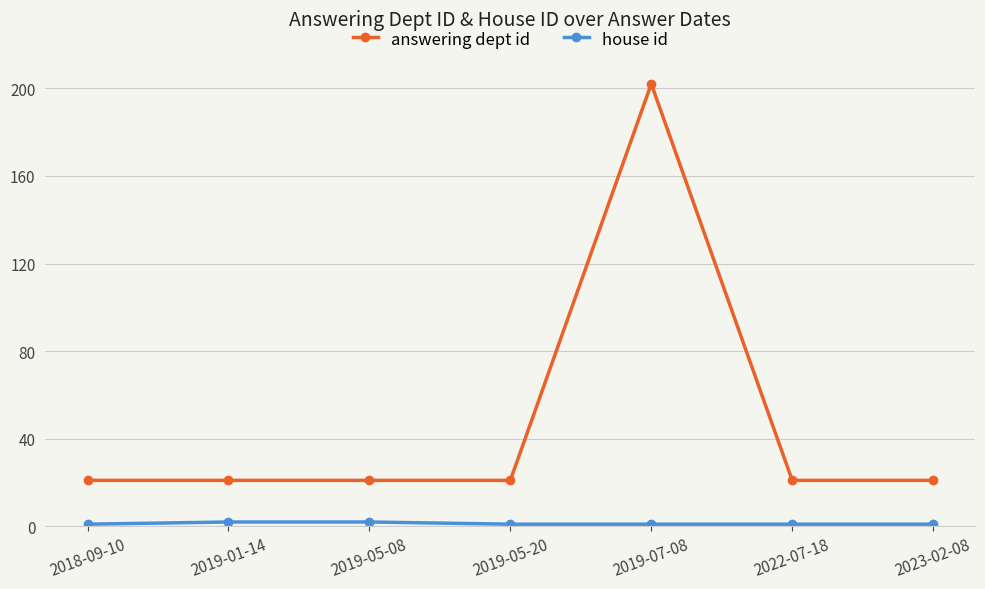

Which series has the largest total across all categories?

answering dept id